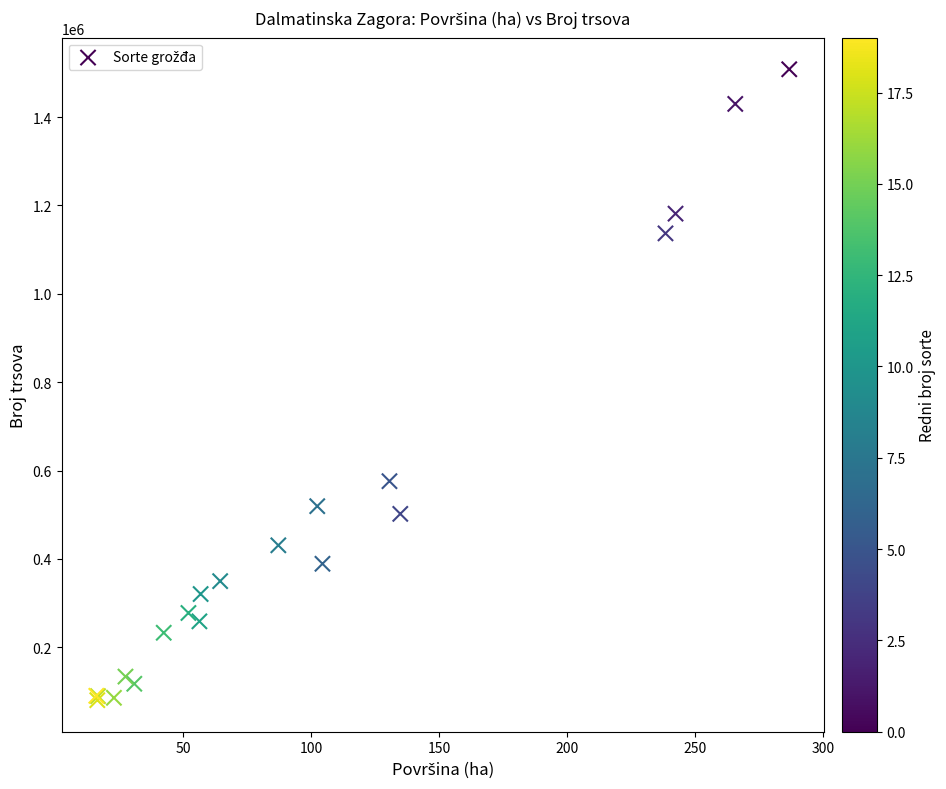

What Y value in the scatter plot is closest to 794201?

575916